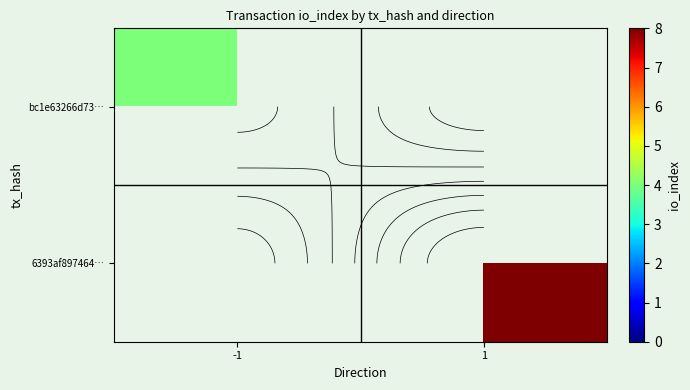

Is the value of bc1e63266d73… at -1 greater than the value of 6393af897464… at -1?

Yes